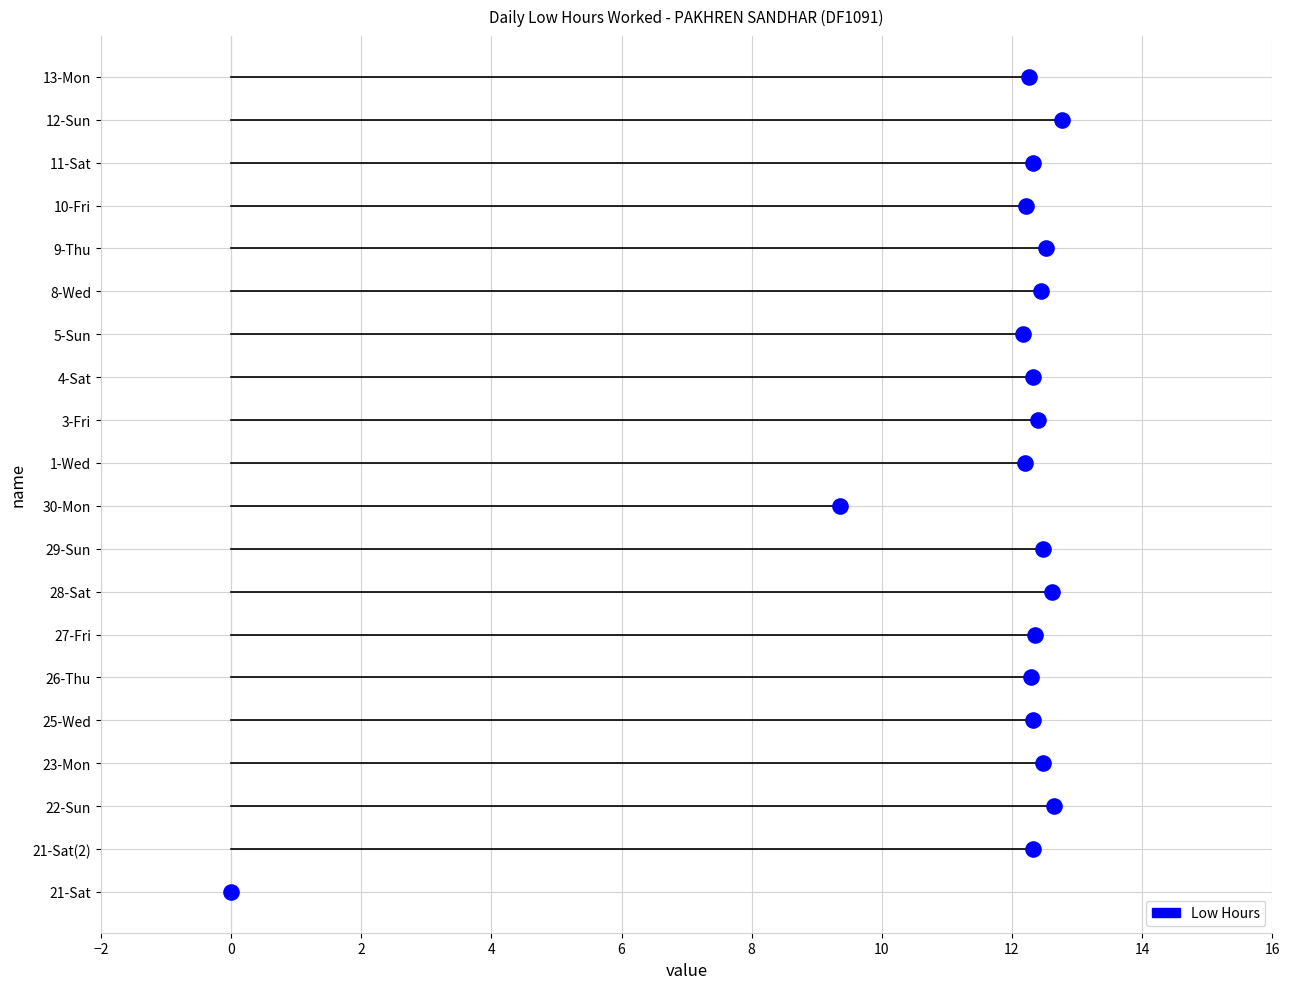

What is the change in value from 21-Sat(2) to 5-Sun?

-0.2